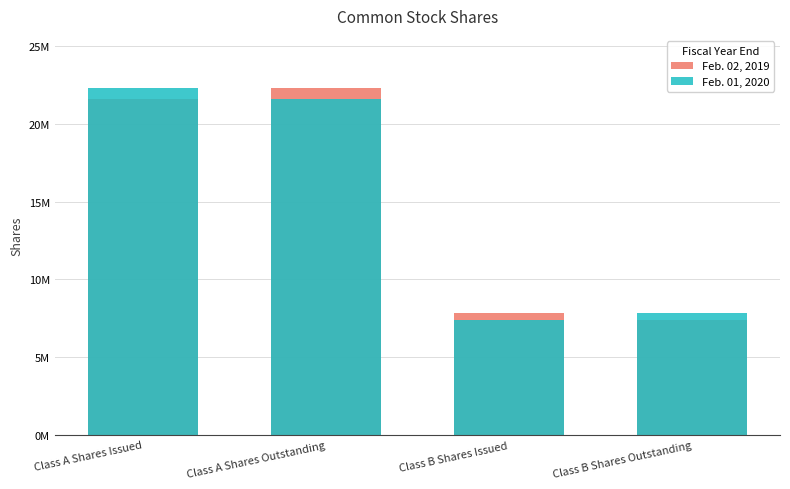

How many bars are there in each group?

2